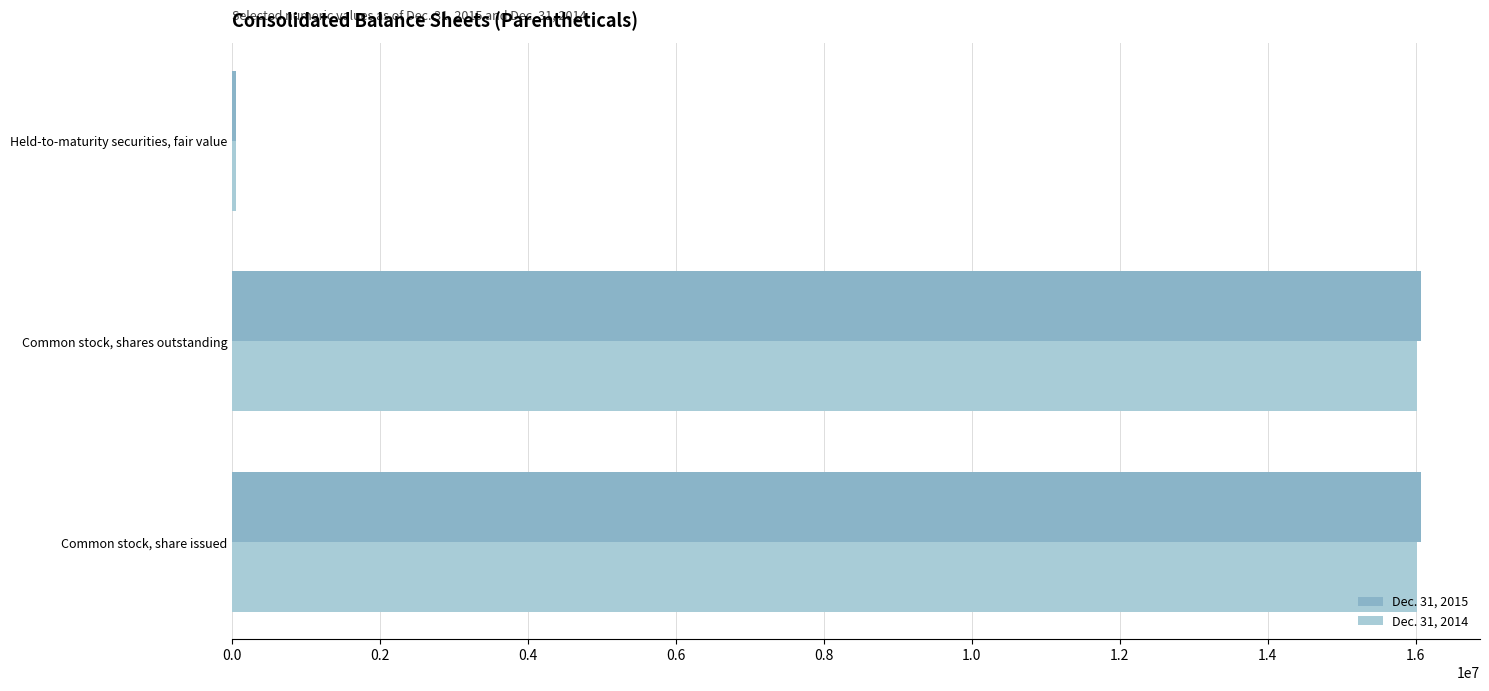

Is the value of Dec. 31, 2015 at Held-to-maturity securities, fair value greater than the value of Dec. 31, 2014 at Common stock, shares outstanding?

No